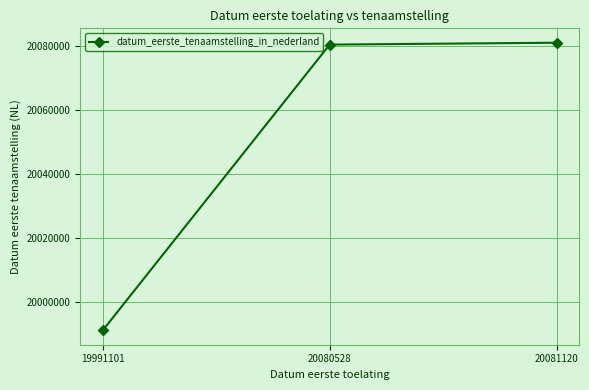

The value at 20080528 is 7381050. True or false?

False